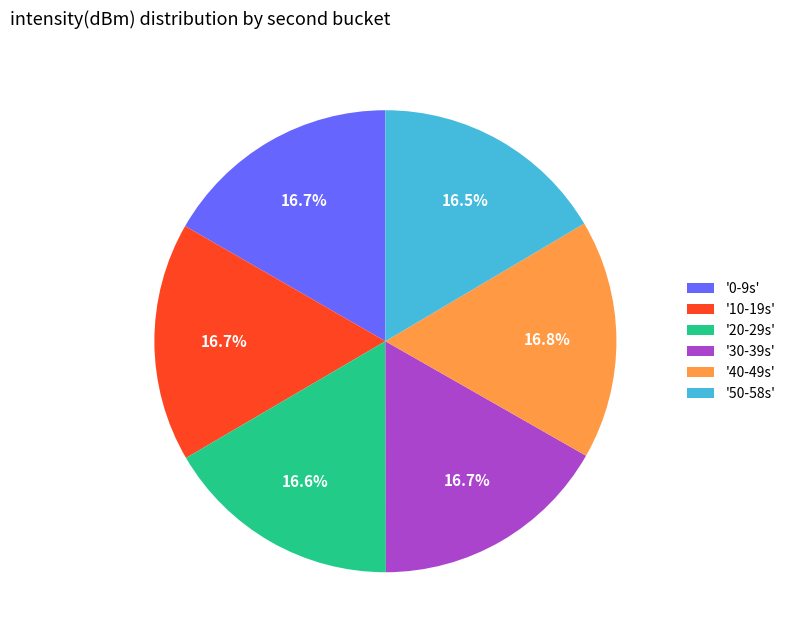

How many segments does this pie chart have?

6